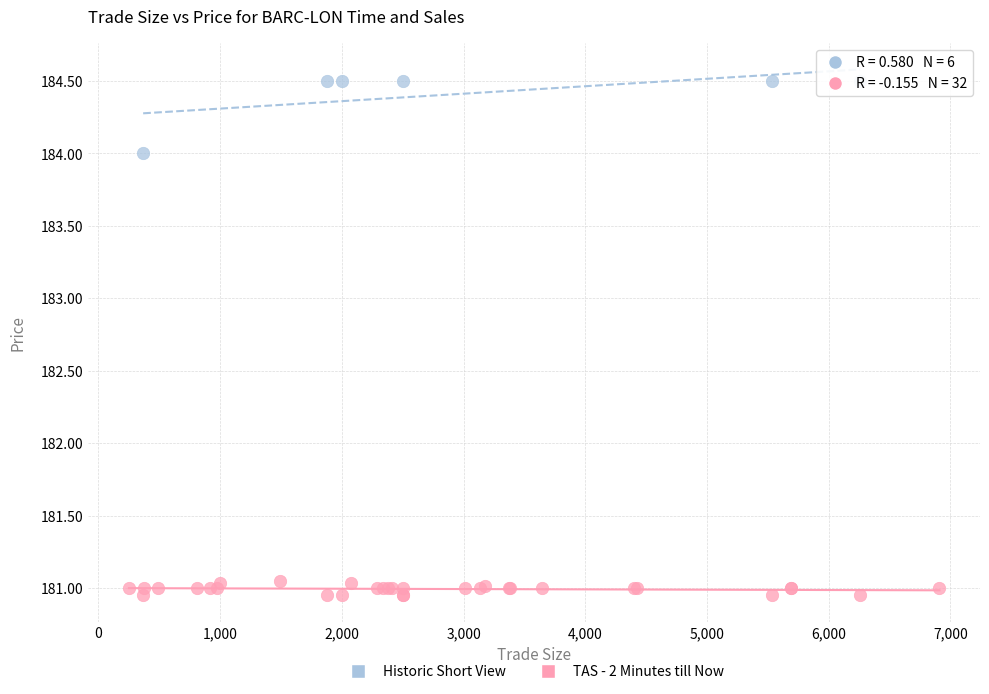

Which series has the largest Y range (max minus min)?

Historic Short View